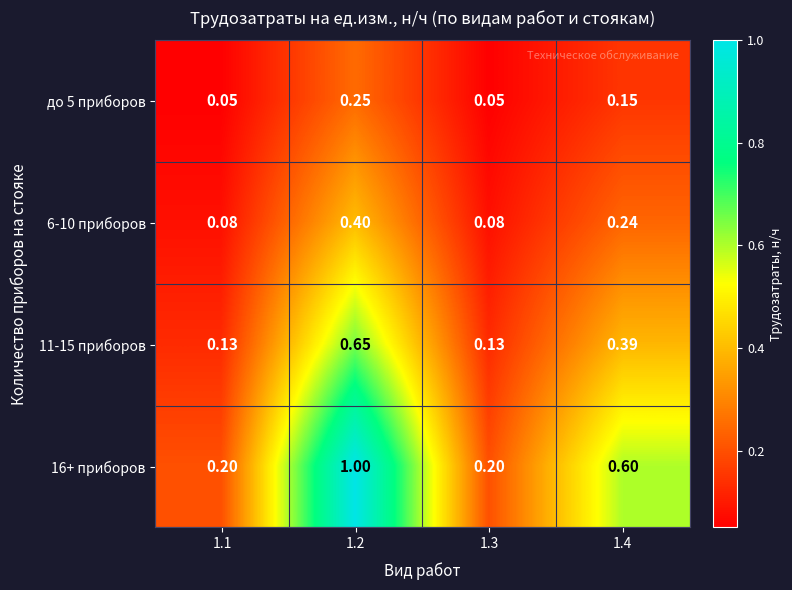

What is the total value across all series at 1.3?

0.5